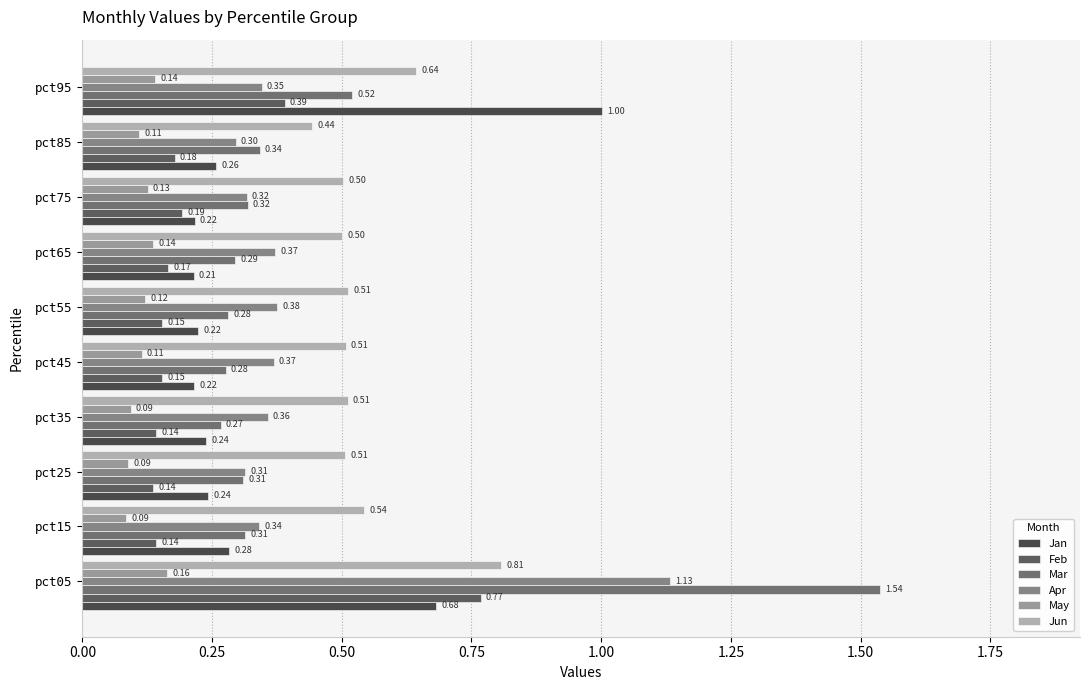

Count the May values in the range 0 to 1.

10